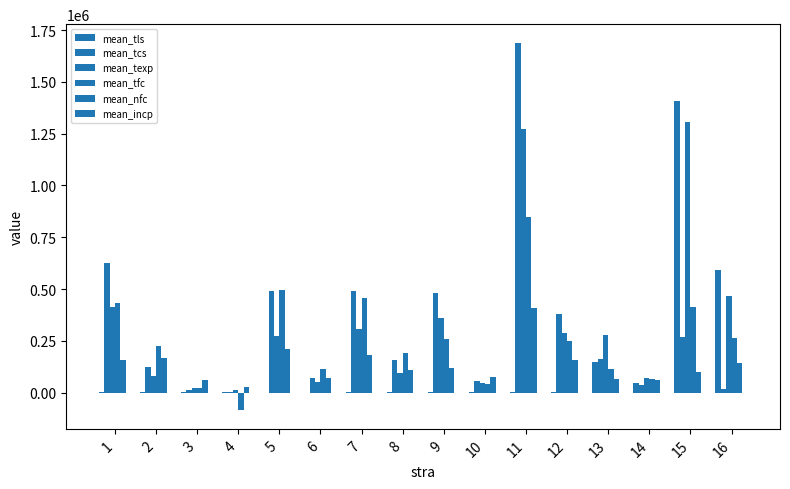

What is the difference between the highest and lowest values at 9?

480366.1